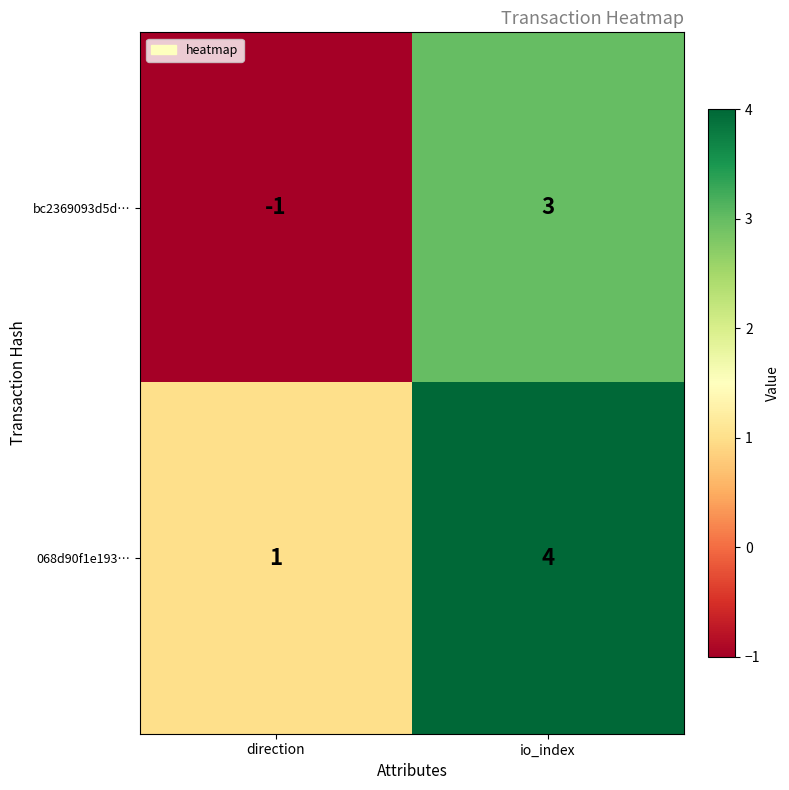

The 068d90f1e193… series shows 4 at io_index. True or false?

True